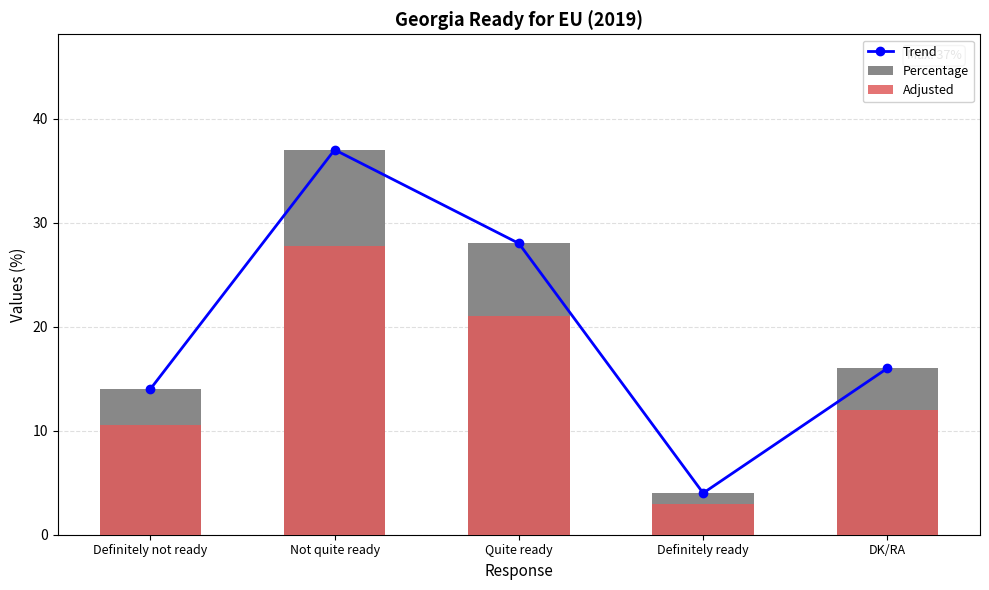

The value of Trend at Definitely ready is 2.0. True or false?

False